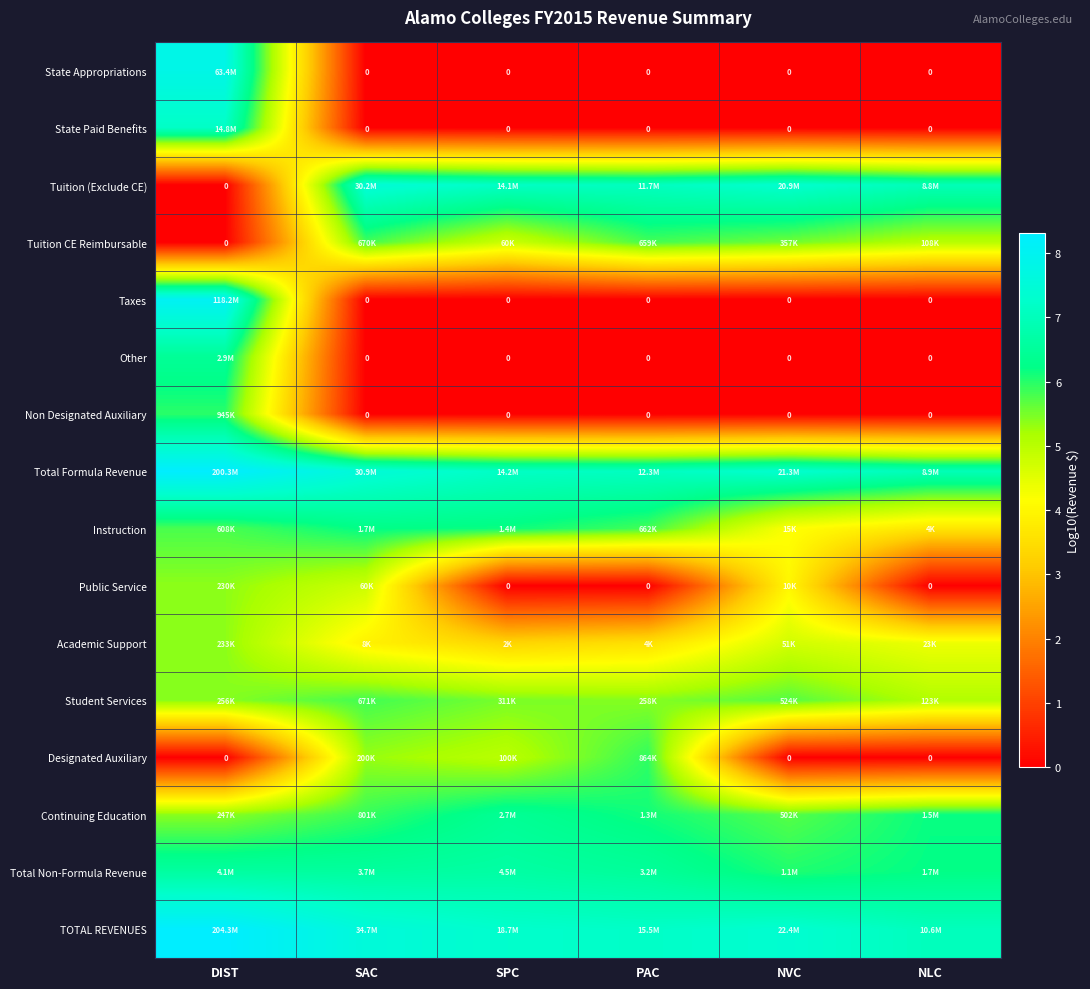

Which series has the largest total across all categories?

TOTAL REVENUES